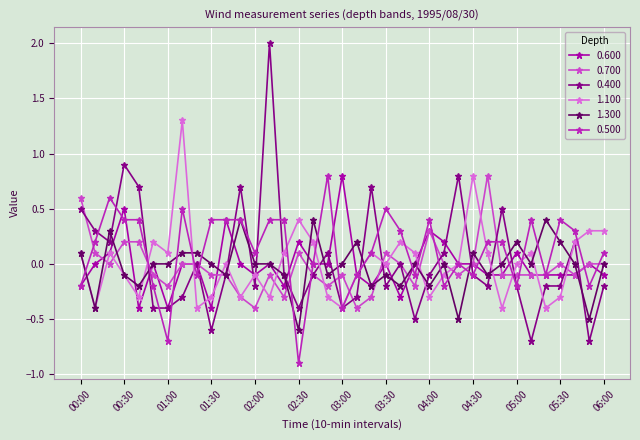

True or false: 0.400 has more than 2 interior local peaks.

True